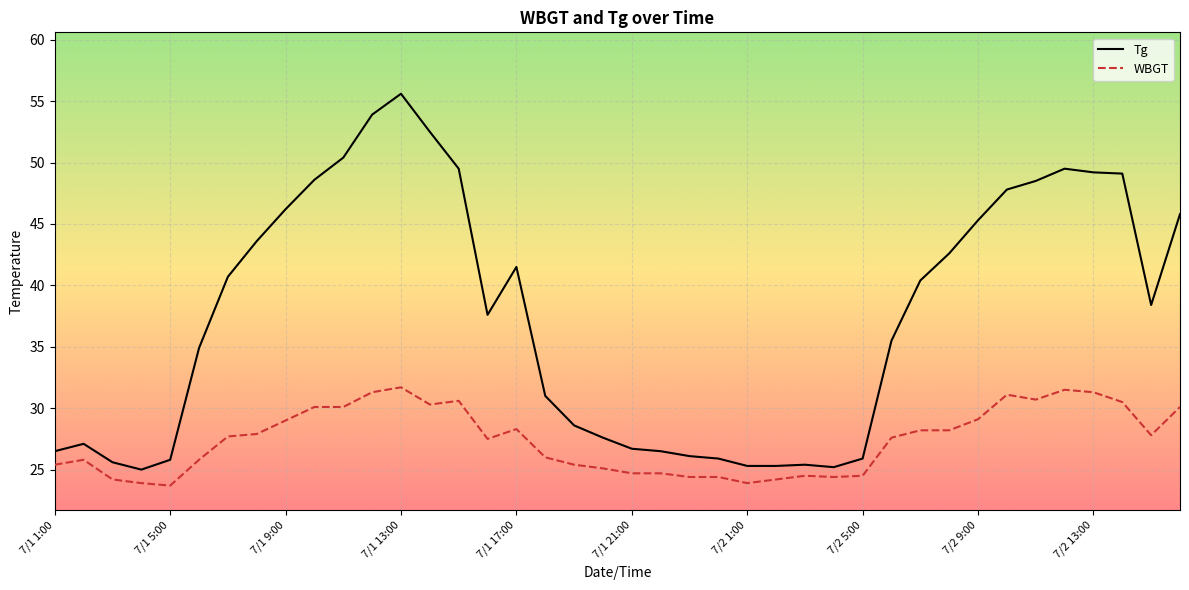

What is the sum of all Tg values?

1496.6